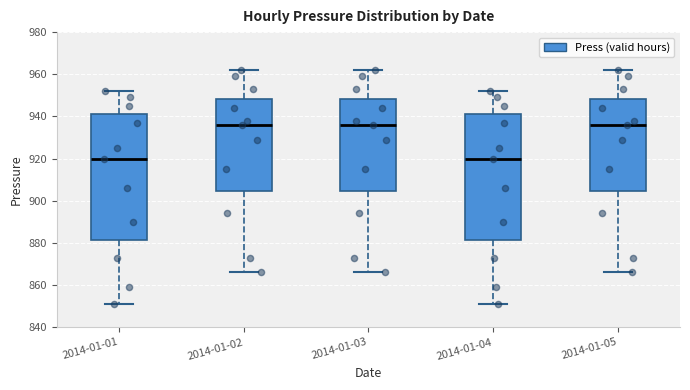

Reading left to right, transcribe this box plot: for each box, give where its median line is, the range the box spans, and where its two whiskers end, as read against the y-axis. The values are not printed on the chart, so give them approximately, as read against the axis.

2014-01-01: median 920, box 882 to 942, whiskers 852 to 952
2014-01-02: median 936, box 904 to 948, whiskers 866 to 962
2014-01-03: median 936, box 904 to 948, whiskers 866 to 962
2014-01-04: median 920, box 882 to 942, whiskers 852 to 952
2014-01-05: median 936, box 904 to 948, whiskers 866 to 962